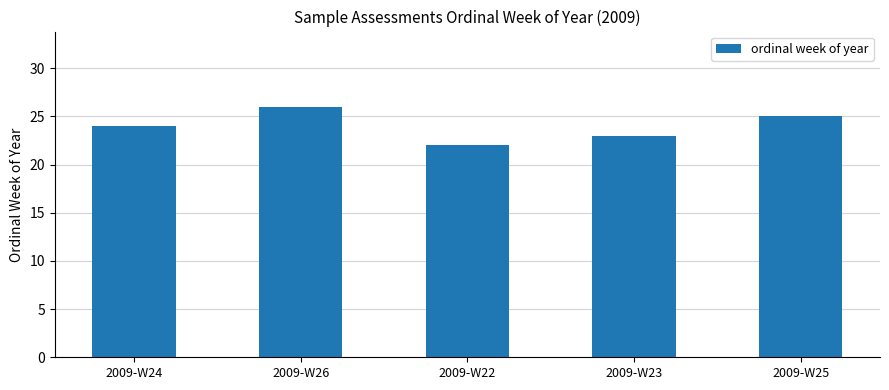

Reading right to left, what are all the values shown in this chart?

2009-W25=25	2009-W23=23	2009-W22=22	2009-W26=26	2009-W24=24